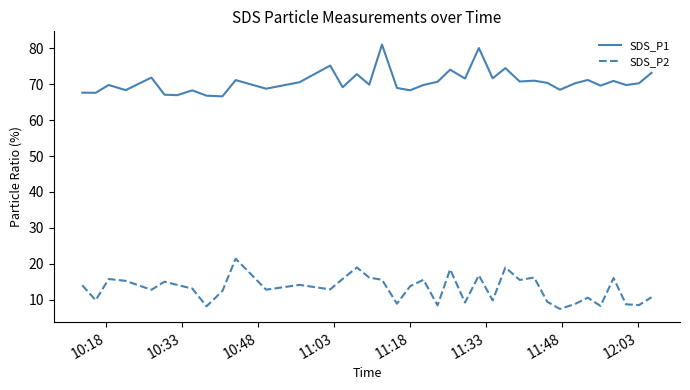

True or false: SDS_P1 and SDS_P2 cross at least once.

False